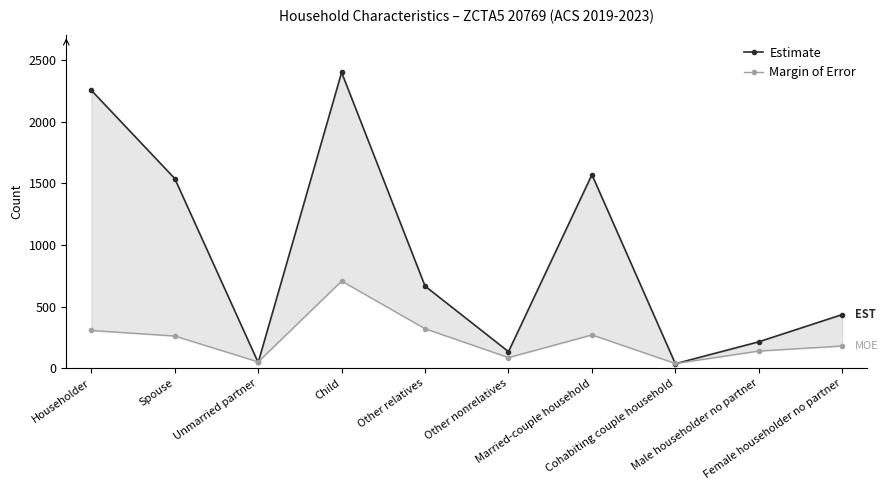

Which series changed the most between Child and Other relatives?

Estimate